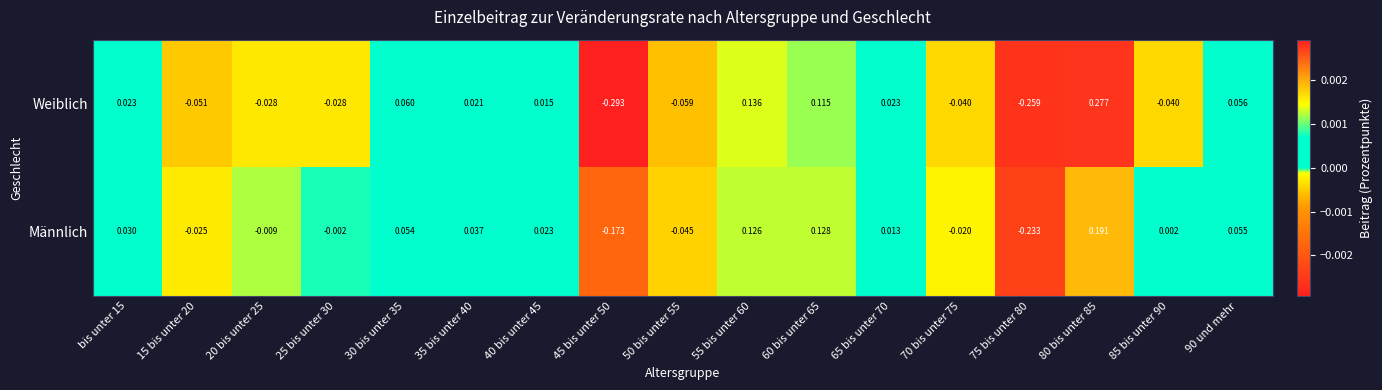

Which series has the largest range (max minus min)?

Weiblich